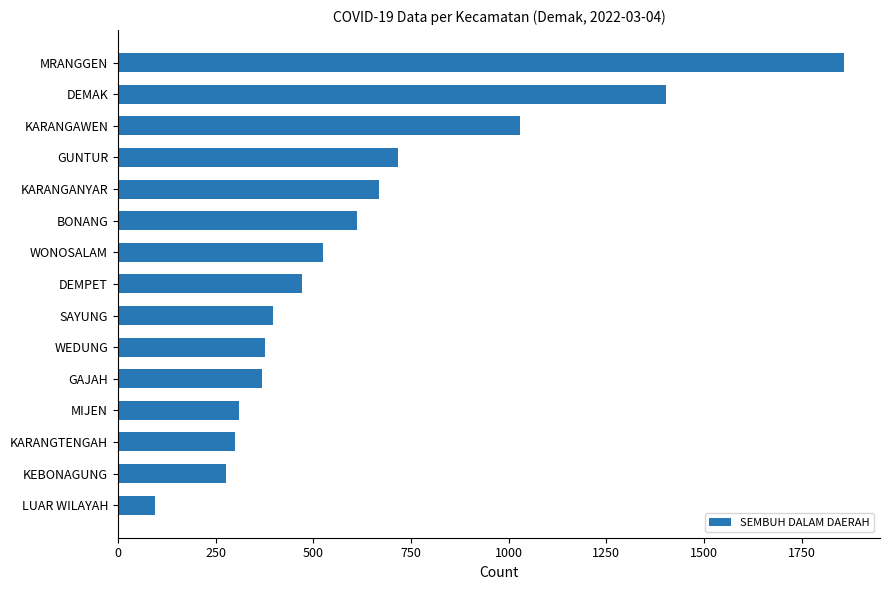

At which category does the chart reach its minimum across all series?

LUAR WILAYAH